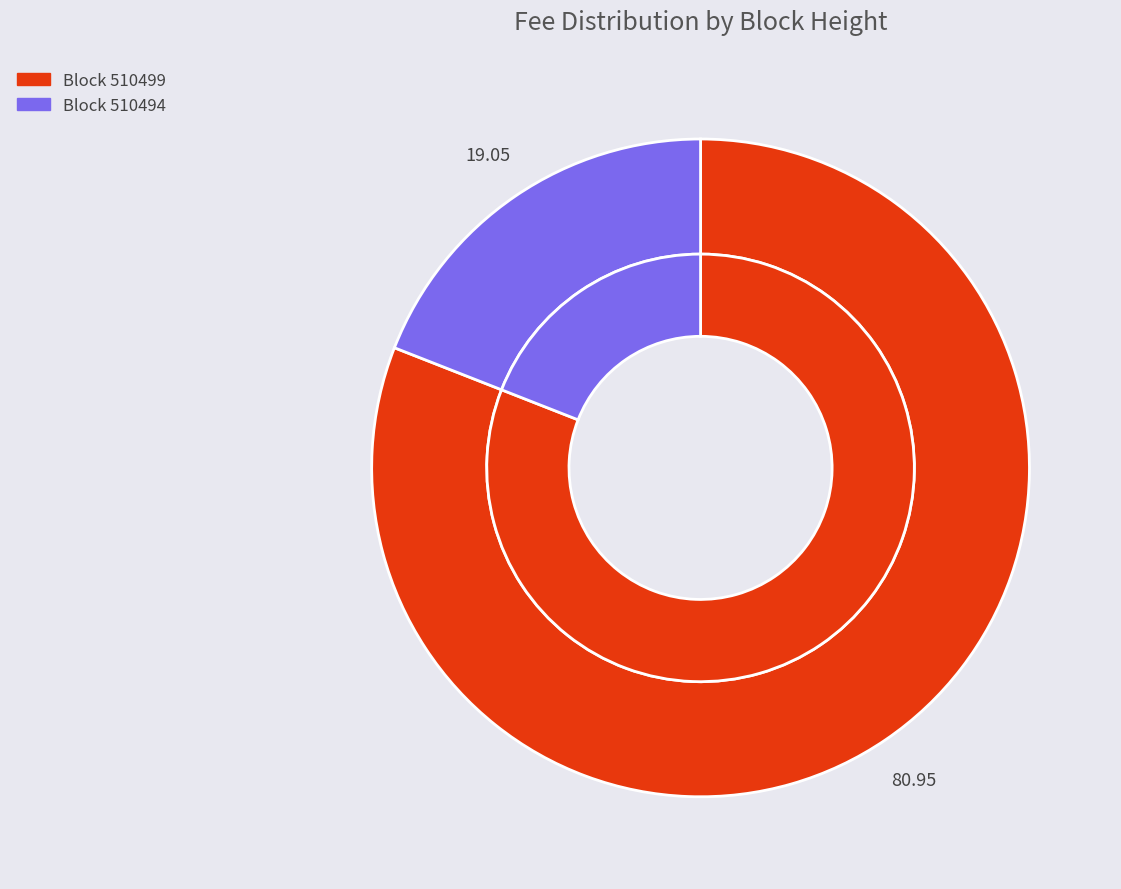

Which slice is the largest?

510499